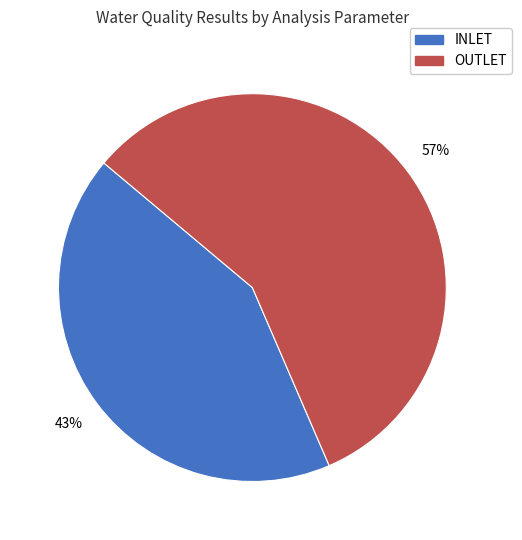

To the nearest percent, what is the average slice percentage?

50%